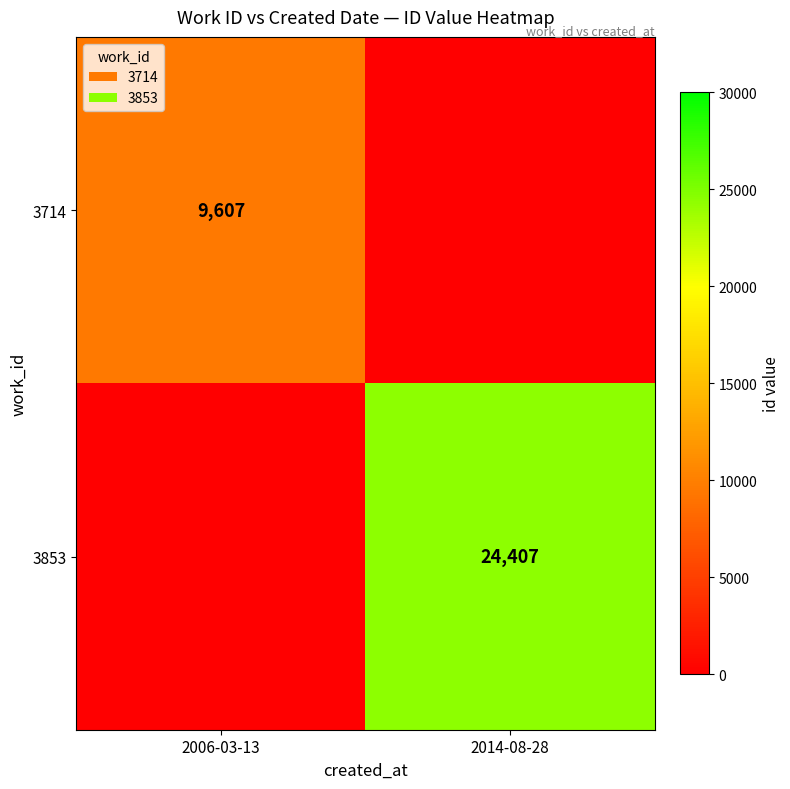

Is it true that 3714 equals 9607 at 2006-03-13?

True